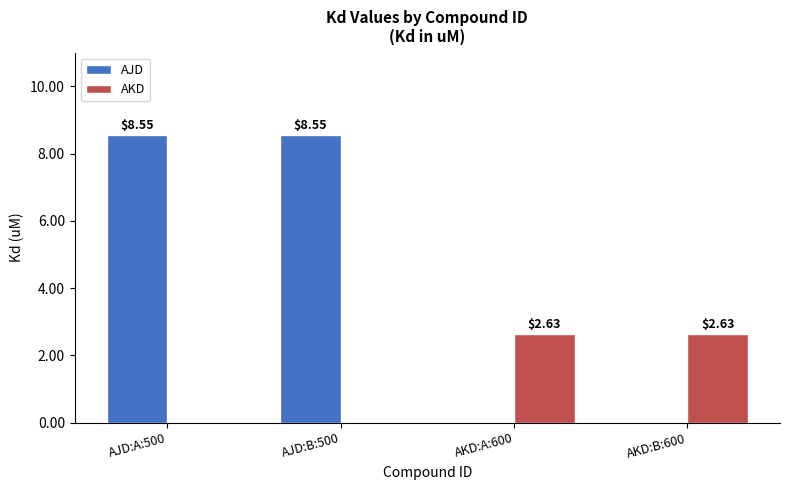

Which series has the largest total across all categories?

AJD